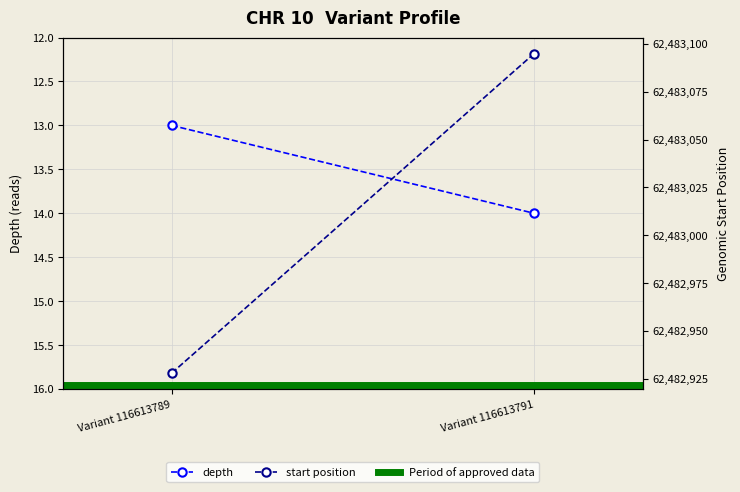

Which has a higher value, Variant 116613789 or Variant 116613791?

Variant 116613791